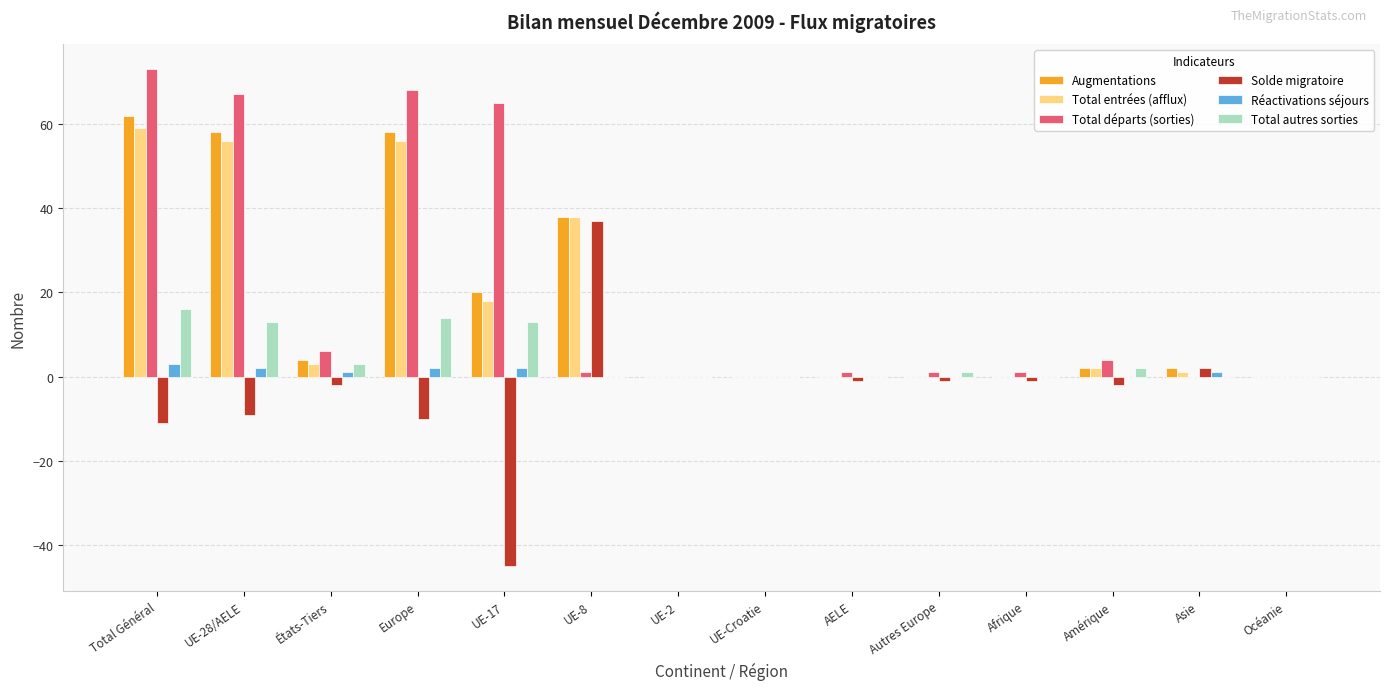

What is the maximum value shown in the chart?

73